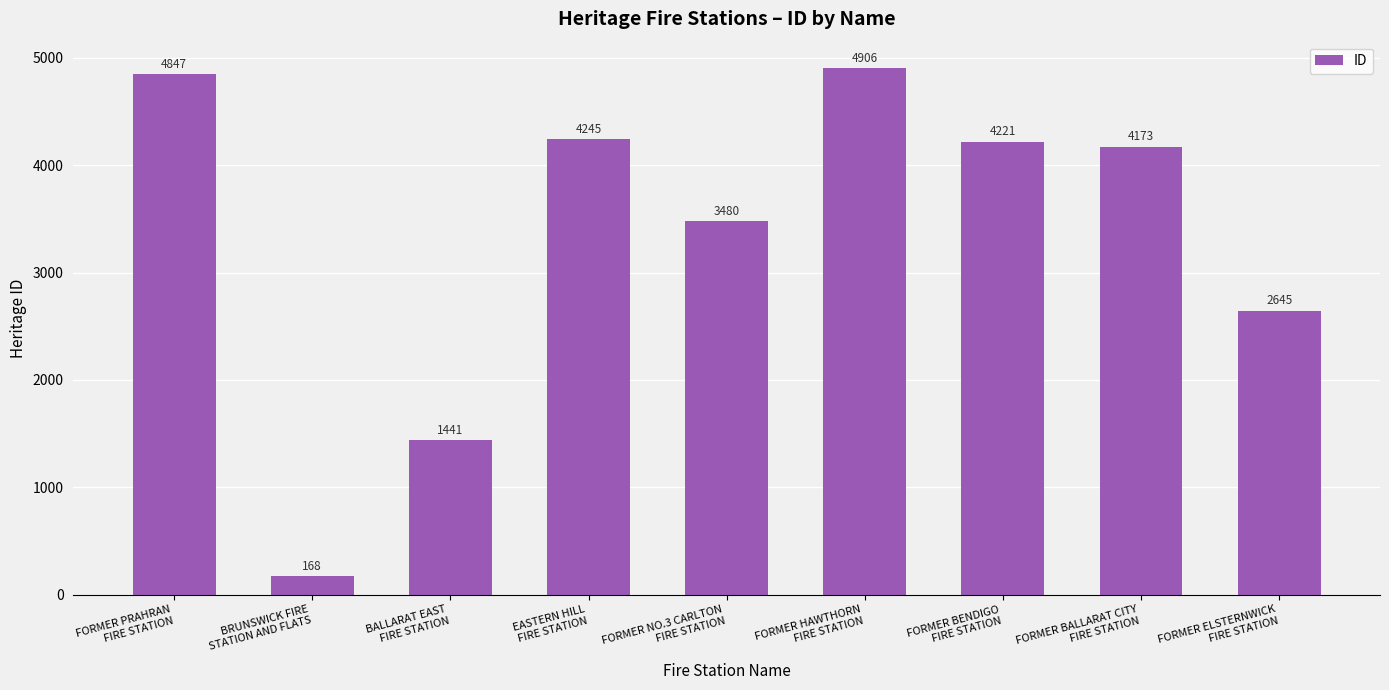

List the labels in order of value, smallest first.

BRUNSWICK FIRE
STATION AND FLATS, BALLARAT EAST
FIRE STATION, FORMER ELSTERNWICK
FIRE STATION, FORMER NO.3 CARLTON
FIRE STATION, FORMER BALLARAT CITY
FIRE STATION, FORMER BENDIGO
FIRE STATION, EASTERN HILL
FIRE STATION, FORMER PRAHRAN
FIRE STATION, FORMER HAWTHORN
FIRE STATION